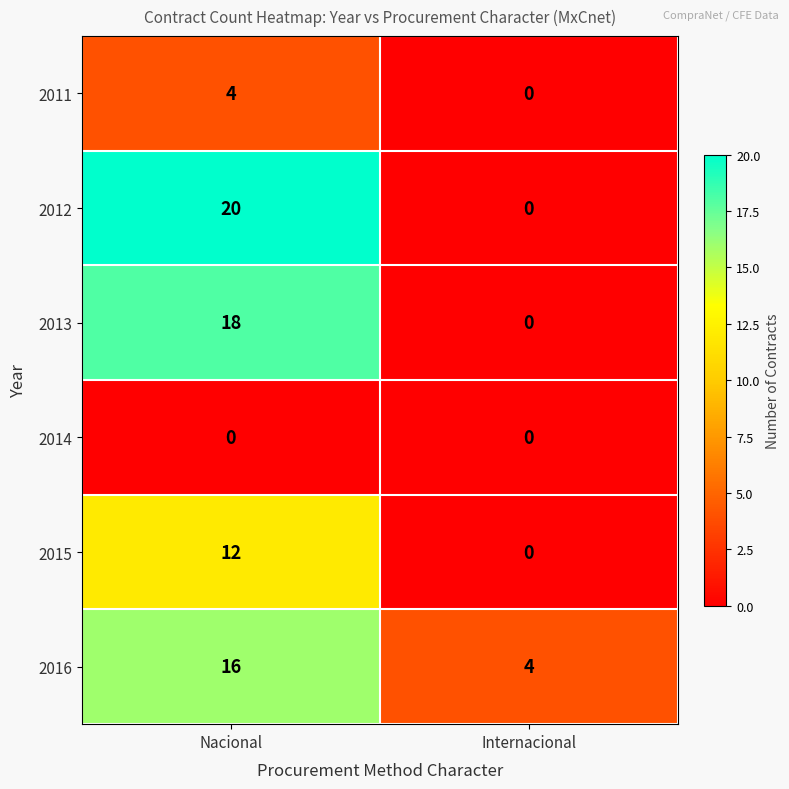

Reading right to left, what are all the values shown in this chart?

2011: 0	4
2012: 0	20
2013: 0	18
2014: 0	0
2015: 0	12
2016: 4	16